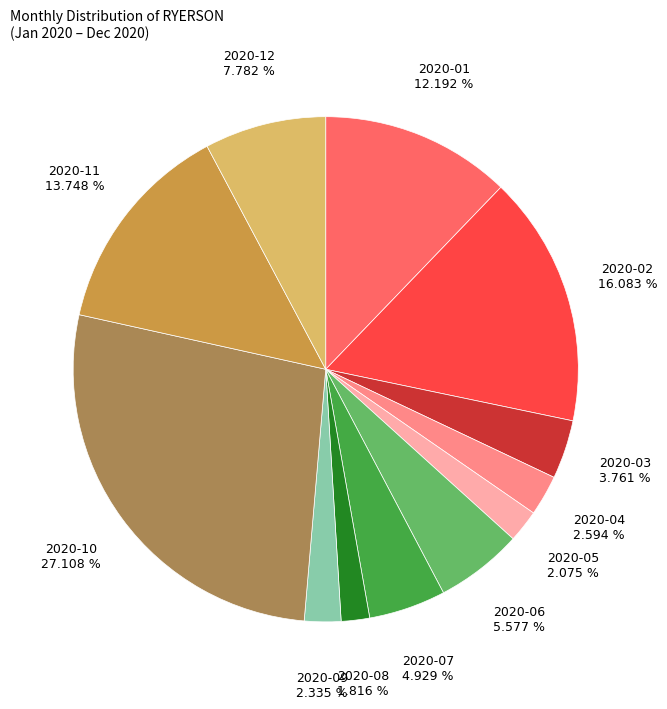

Does any single category account for the majority?

No